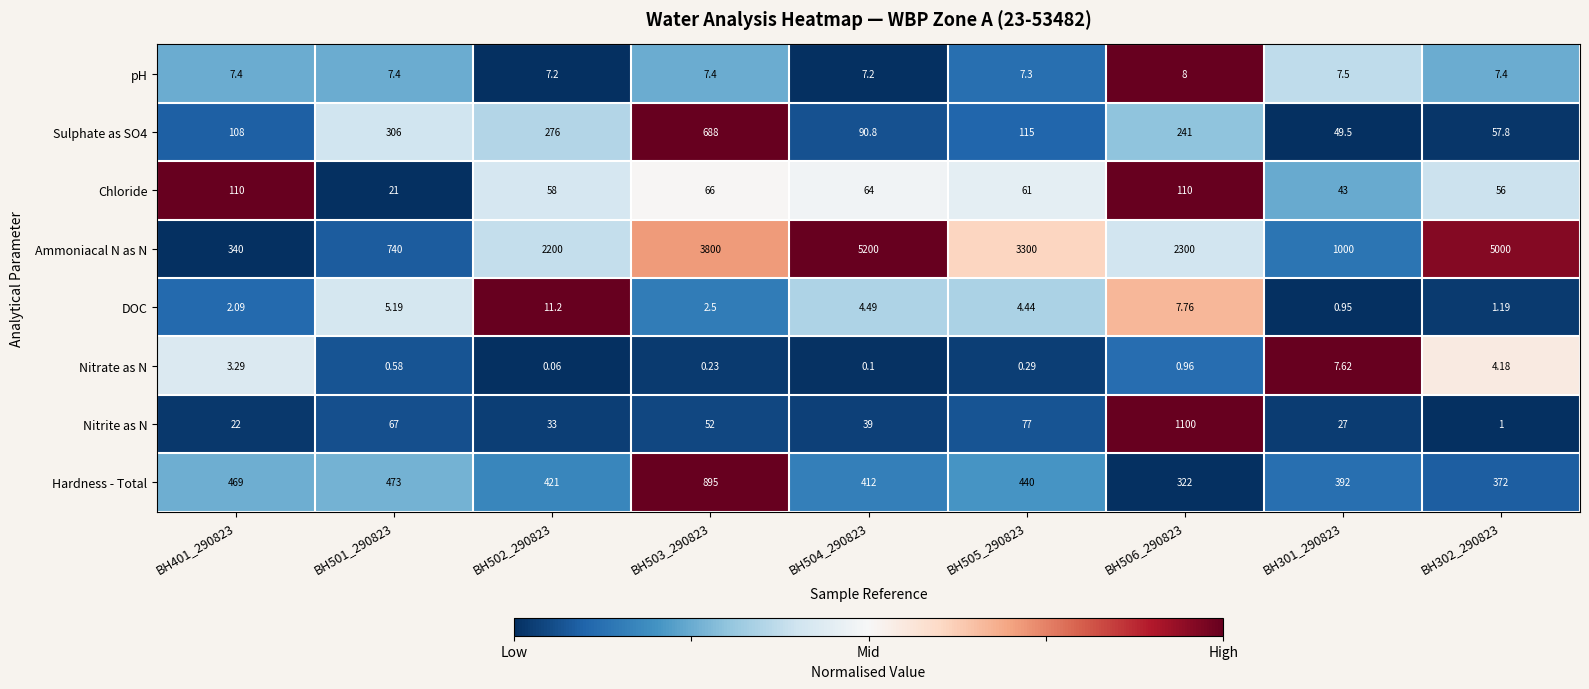

Is the value of pH at BH301_290823 greater than the value of Ammoniacal N as N at BH401_290823?

No